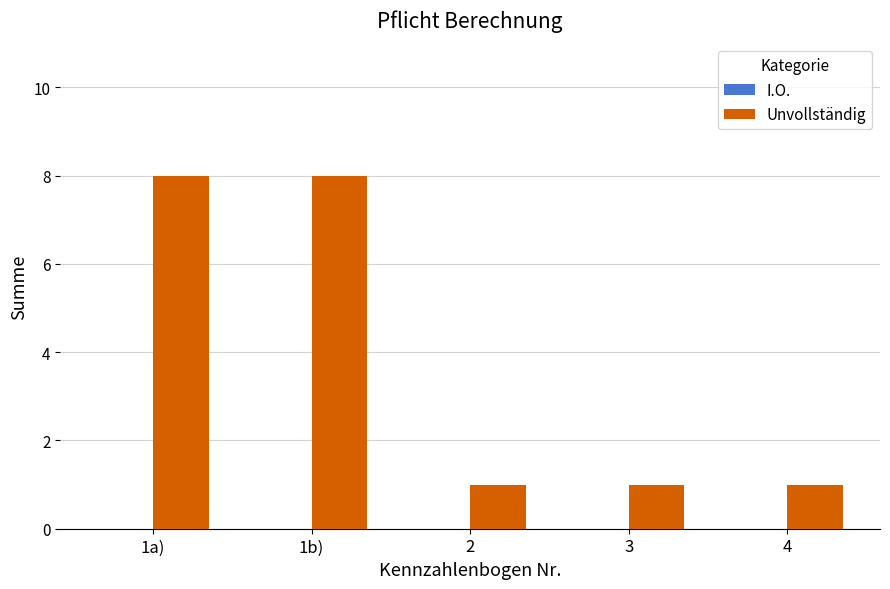

What is the label of the 4th bar from the left?

3